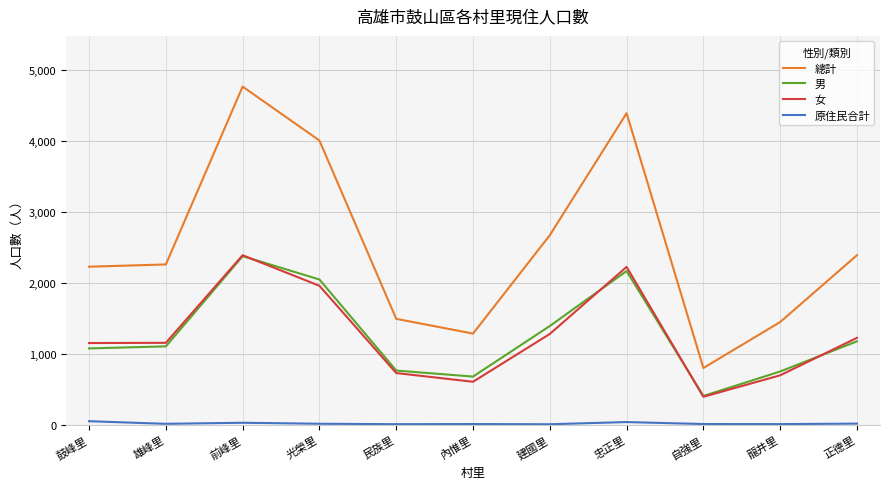

Which category has the highest value in the 女 series?

前峰里